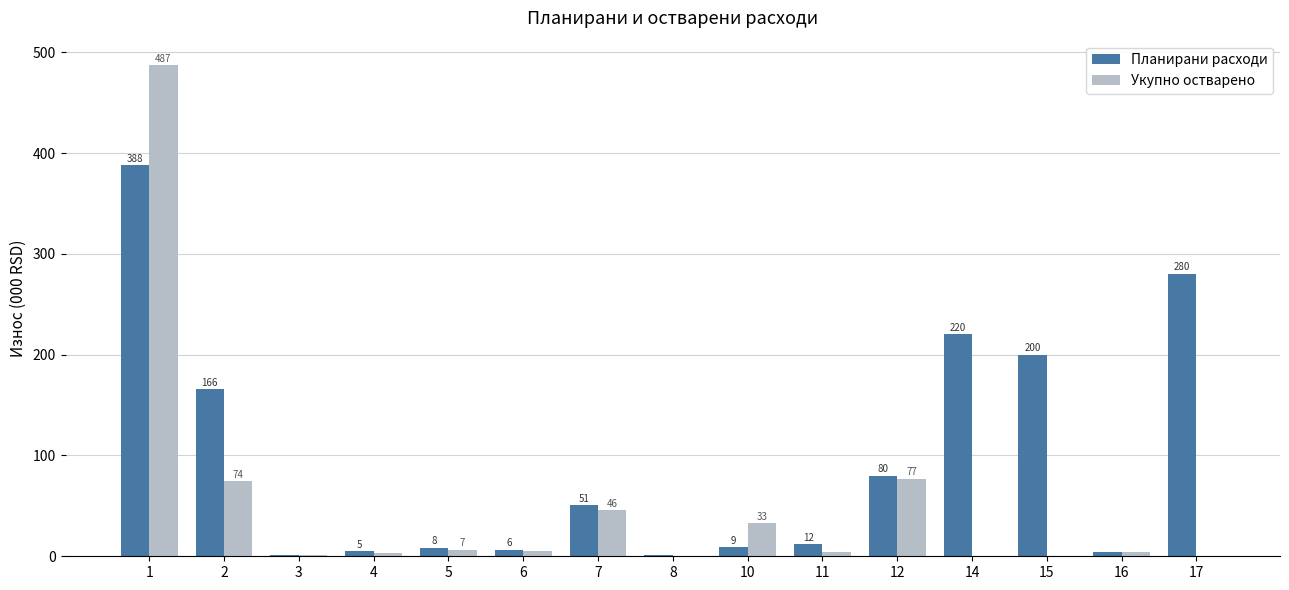

At which category is the sum across all series the highest?

1